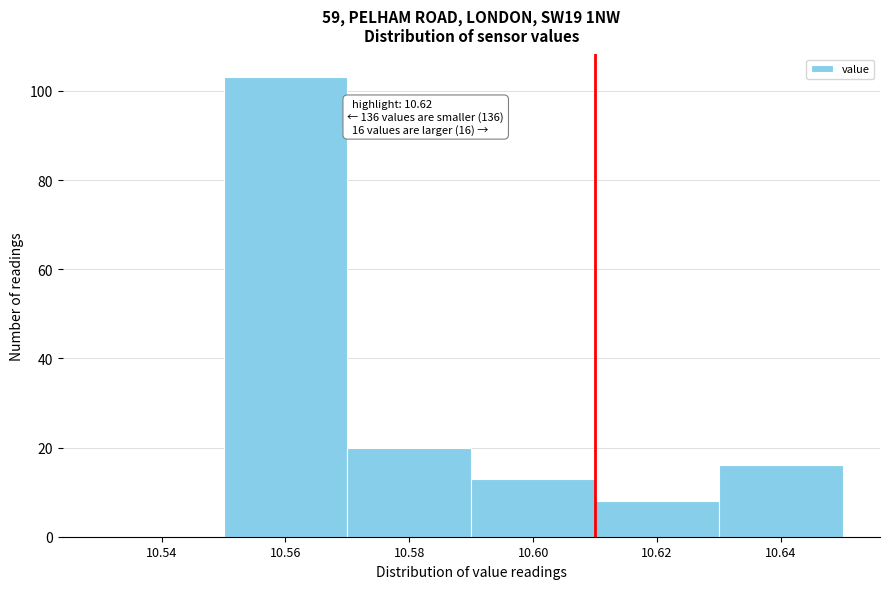

Reading right to left, list all the values displayed in this chart.

10.64=16	10.62=8	10.60=13	10.58=20	10.56=103	10.54=0